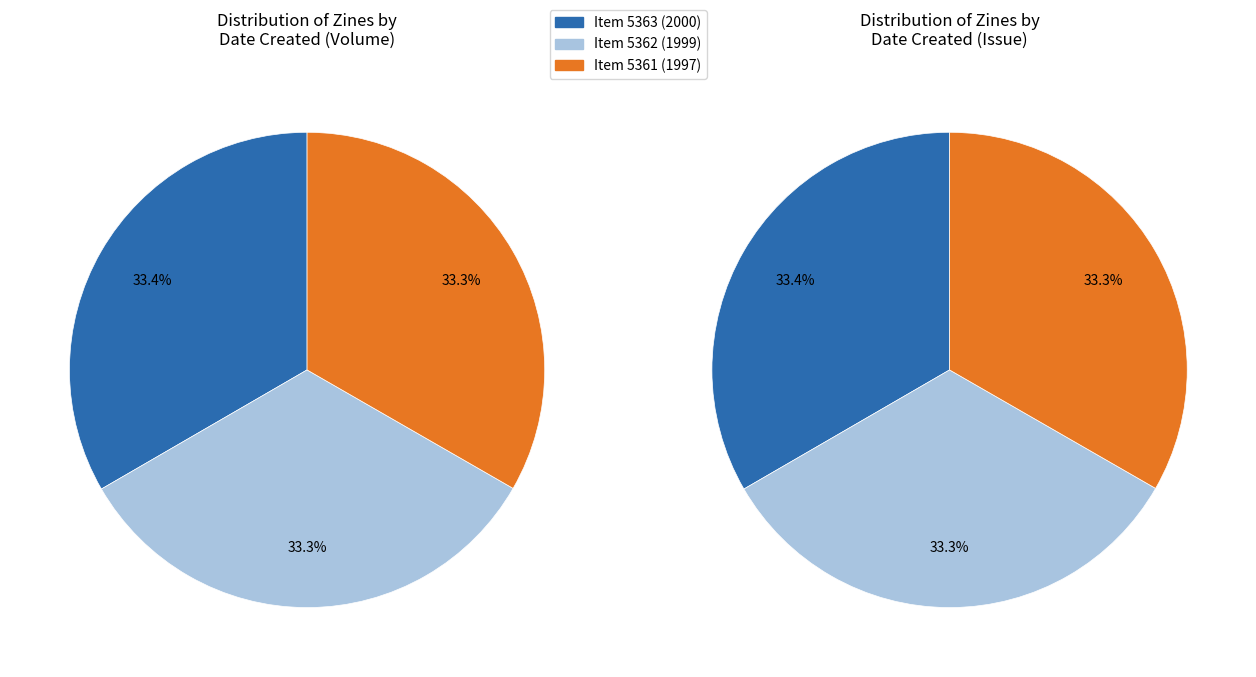

Which category has the smallest portion of the pie?

5361